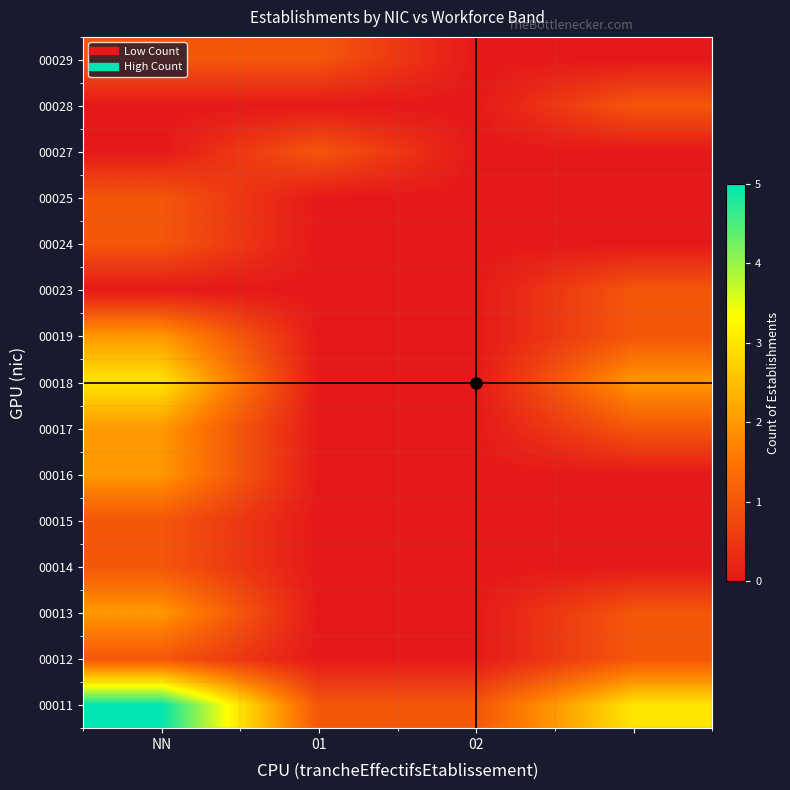

At how many categories does at least one series exceed 0?

4